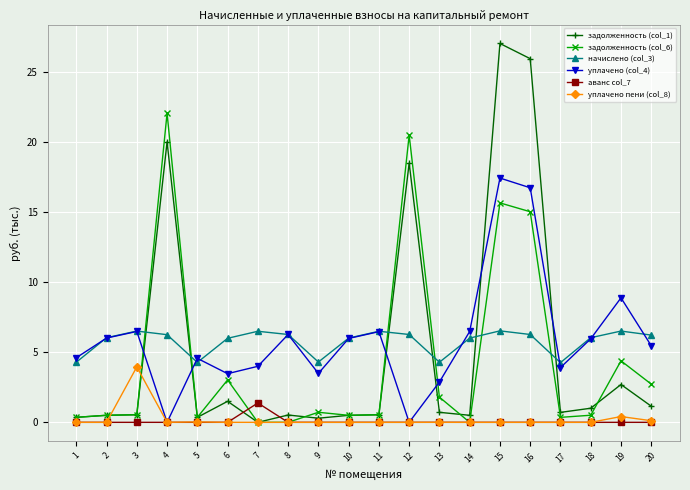

What is the difference between the highest and lowest values at 3?

6.5